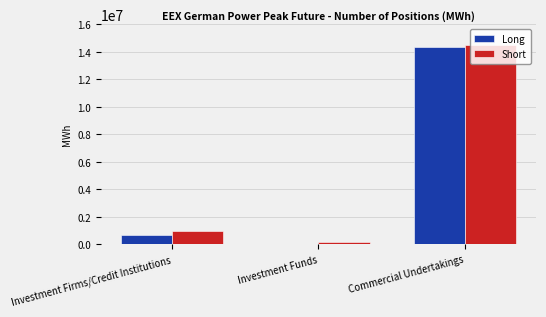

Reading left to right, transcribe all the data shown in this chart.

Long: 701568	41544	14363664
Short: 966420	156300	14470620